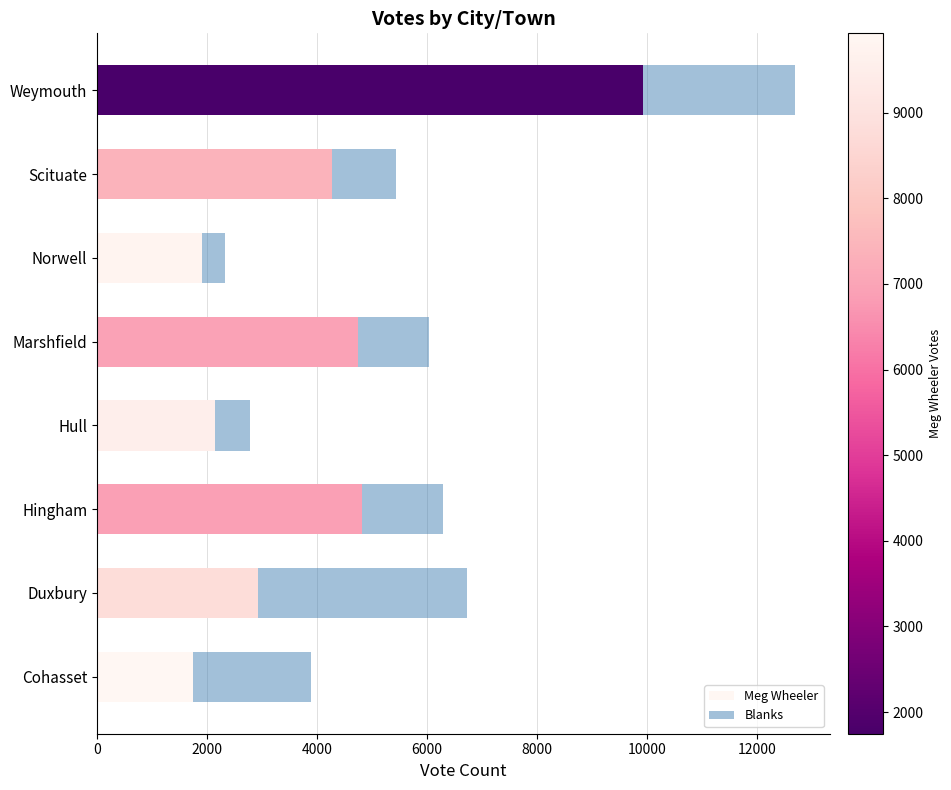

Is it true that Meg Wheeler equals 4746 at Marshfield?

True